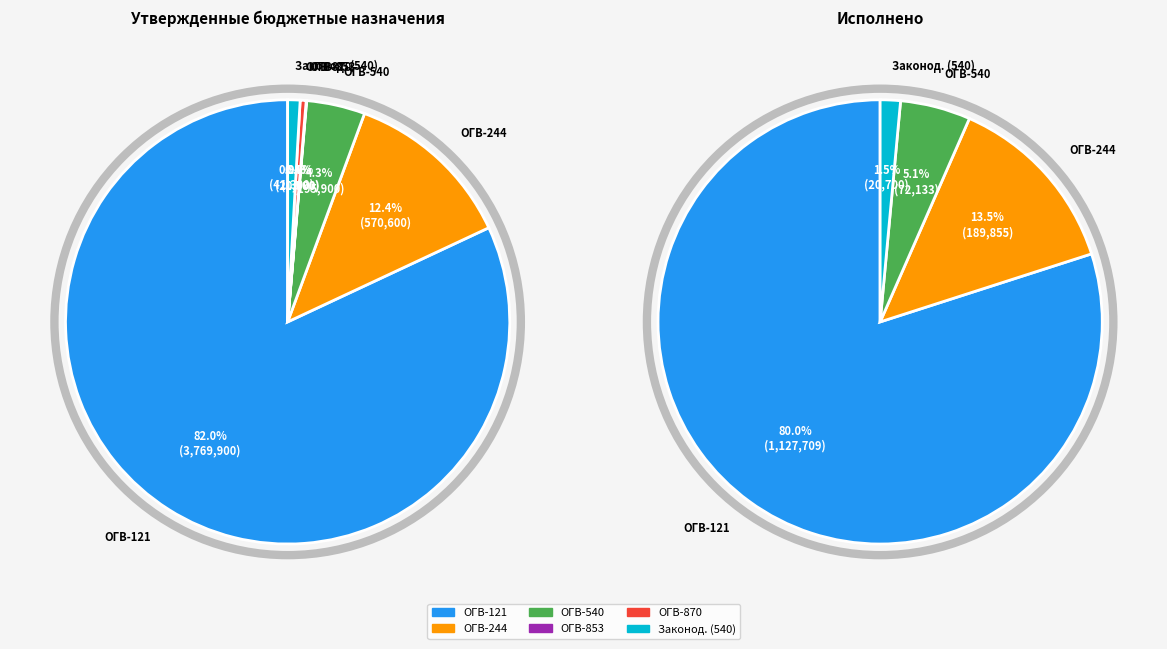

To the nearest percent, what percentage of the pie is Функционирование законодательных органов (540)?

1%